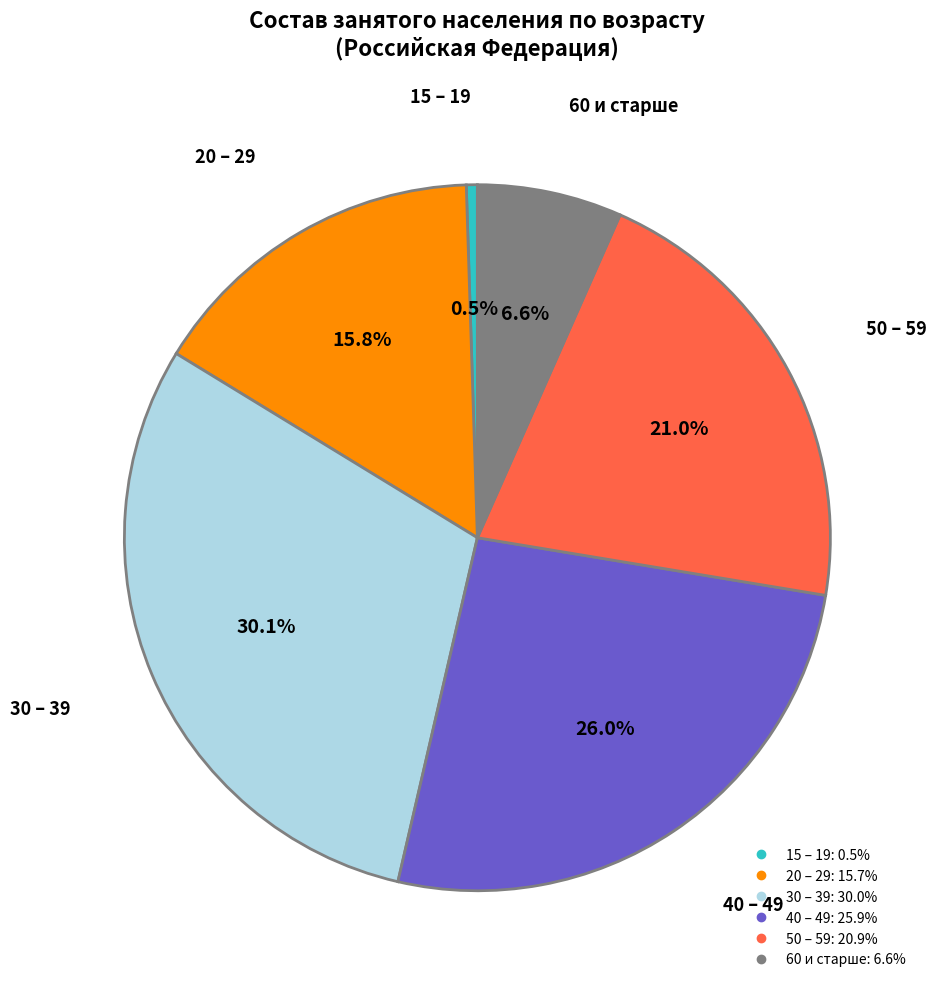

Is 40 – 49 the majority of the pie?

No